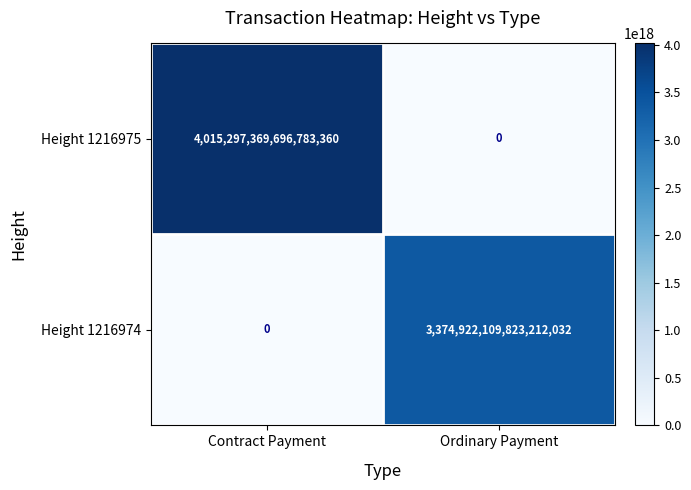

Which series changed the most between Contract Payment and Ordinary Payment?

Height 1216975